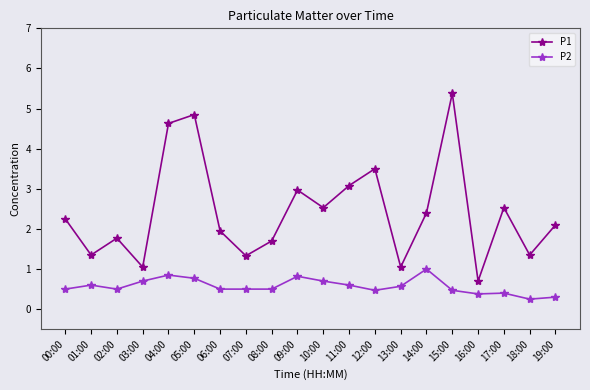

What is the difference between the maximum and second lowest values in the P1 series?

4.3